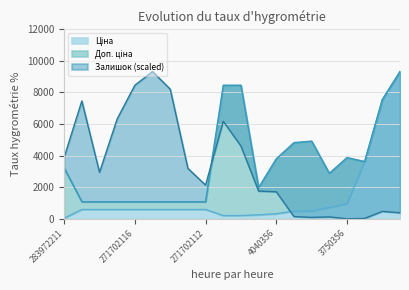

What position from the left is 283972211?

1